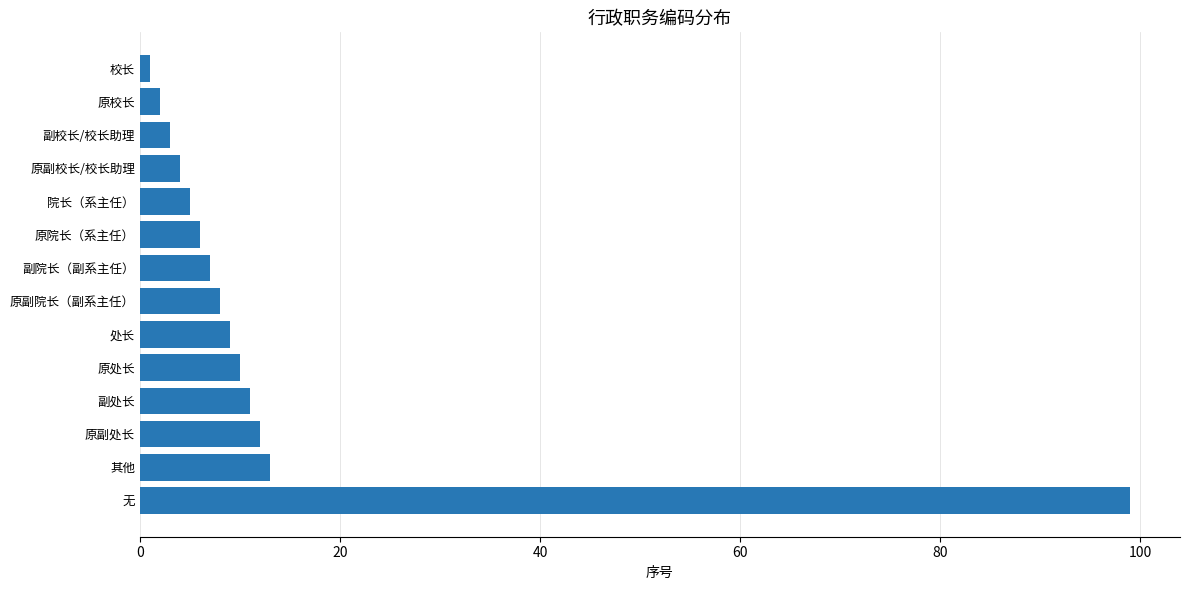

What is the ratio of the value at 院长（系主任） to the value at 其他?

0.4